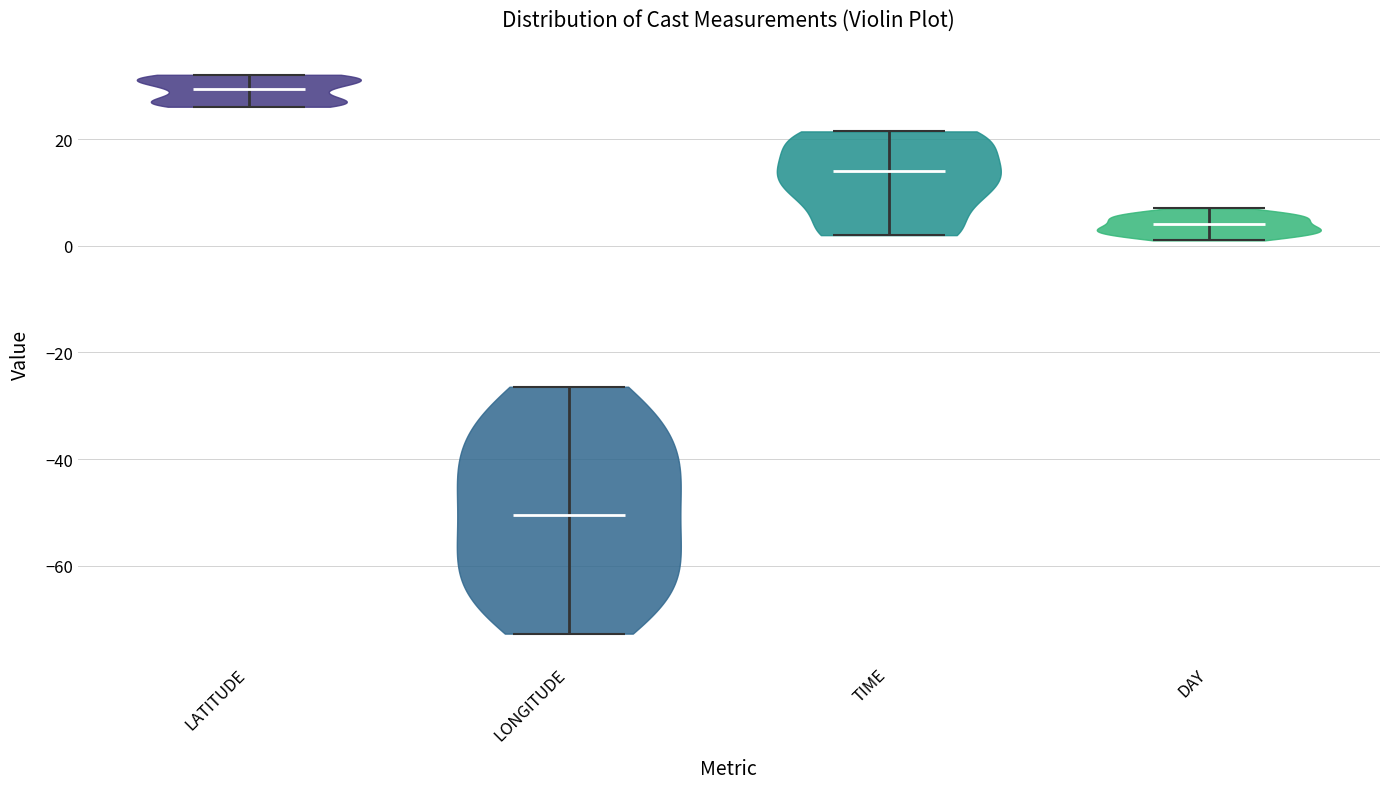

Which violin has the lowest median line?

LONGITUDE